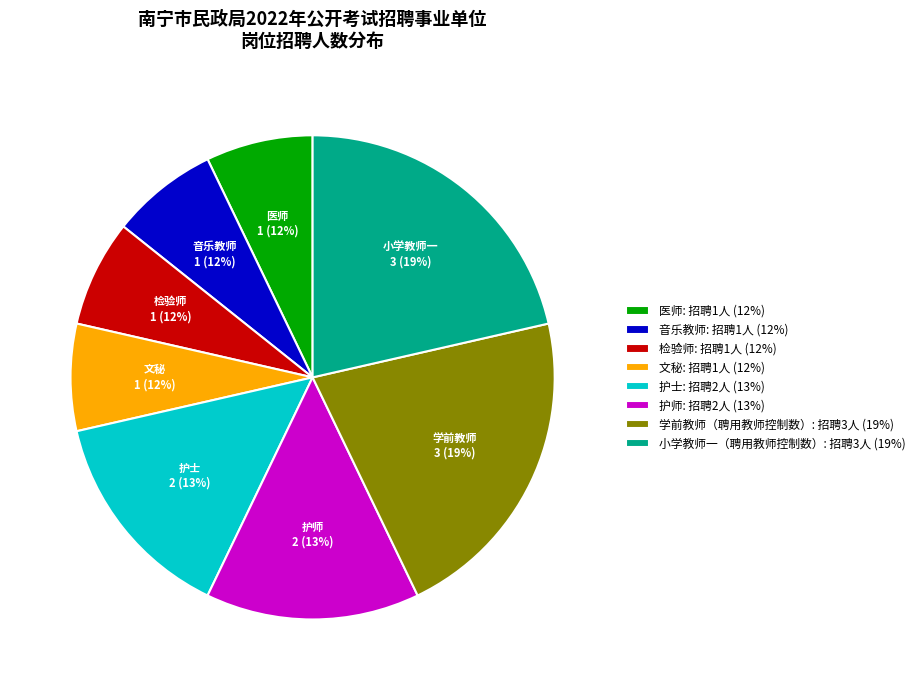

Which slice is the smallest?

医师